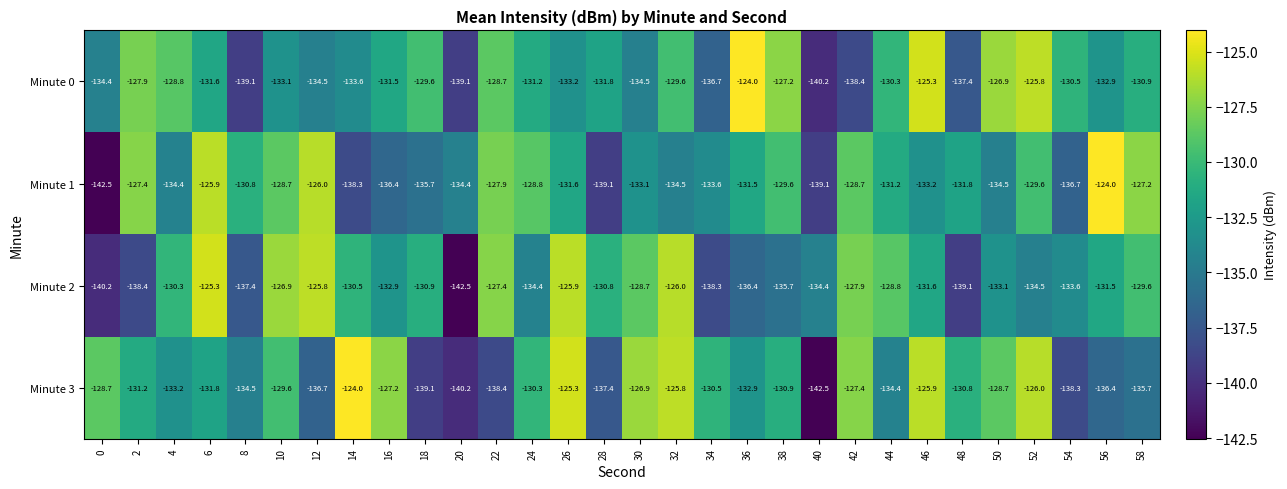

Which series has the largest total across all categories?

Minute 0